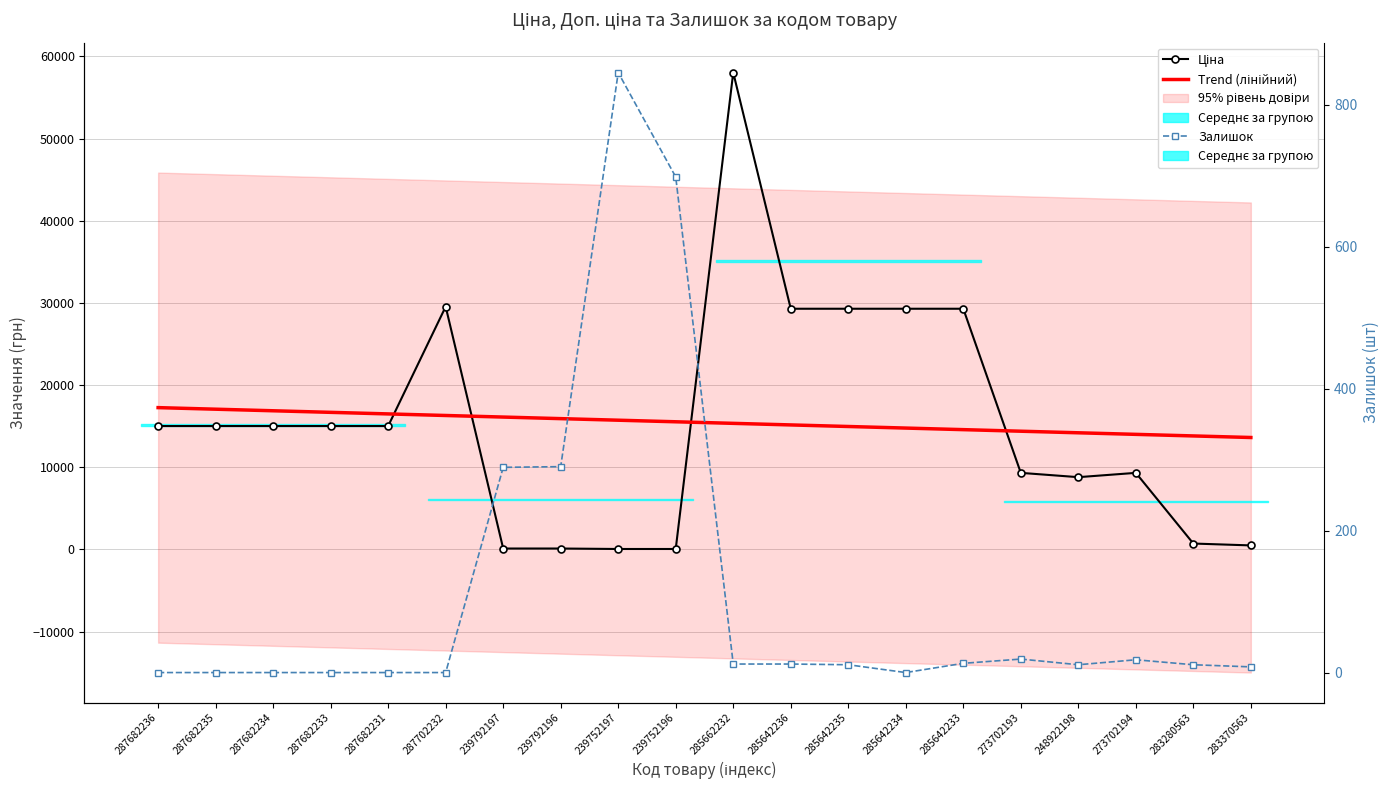

What is the label of the 1st point from the right?

283370563